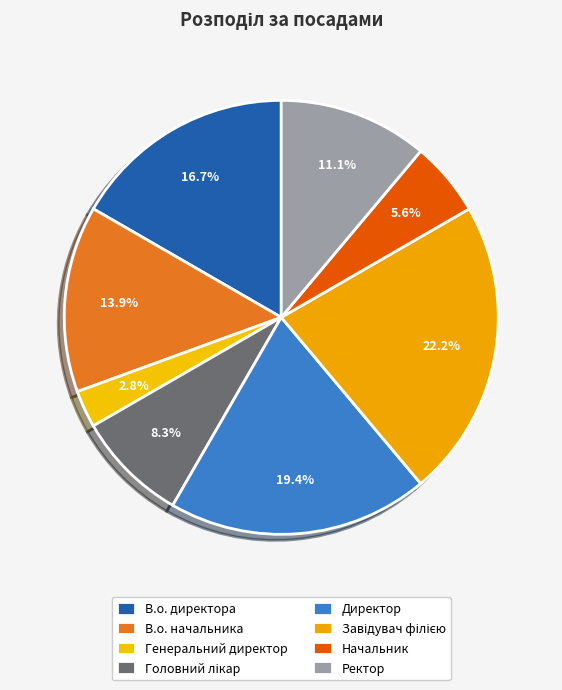

To the nearest percent, what is the average slice percentage?

12%